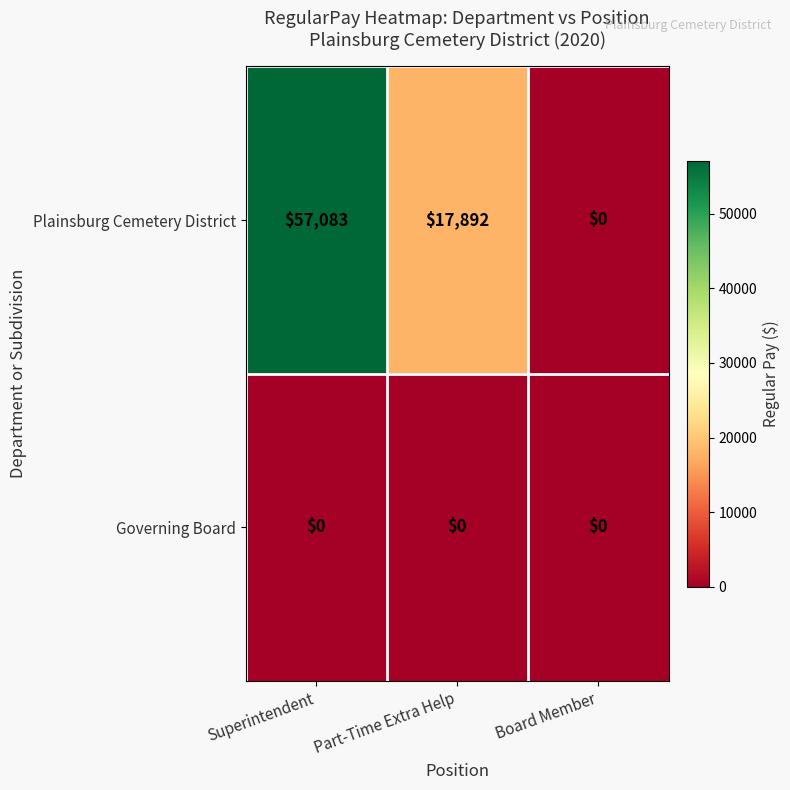

What is the maximum value shown in the chart?

57083